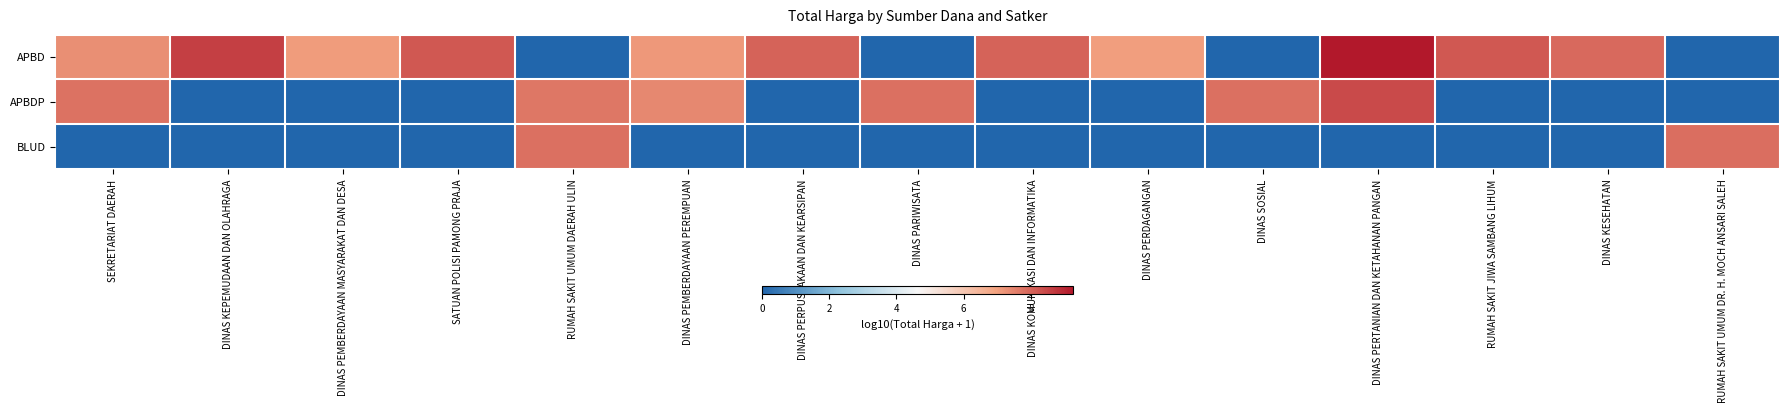

Reading left to right, extract all data points from this chart.

APBD: SEKRETARIAT DAERAH=7.3	DINAS KEPEMUDAAN DAN OLAHRAGA=8.6	DINAS PEMBERDAYAAN MASYARAKAT DAN DESA=7.1	SATUAN POLISI PAMONG PRAJA=8.2	RUMAH SAKIT UMUM DAERAH ULIN=0.0	DINAS PEMBERDAYAAN PEREMPUAN=7.2	DINAS PERPUSTAKAAN DAN KEARSIPAN=8.0	DINAS PARIWISATA=0.0	DINAS KOMUNIKASI DAN INFORMATIKA=8.0	DINAS PERDAGANGAN=7.0	DINAS SOSIAL=0.0	DINAS PERTANIAN DAN KETAHANAN PANGAN=9.3	RUMAH SAKIT JIWA SAMBANG LIHUM=8.2	DINAS KESEHATAN=7.9	RUMAH SAKIT UMUM DR. H. MOCH ANSARI SALEH=0.0
APBDP: SEKRETARIAT DAERAH=7.7	DINAS KEPEMUDAAN DAN OLAHRAGA=0.0	DINAS PEMBERDAYAAN MASYARAKAT DAN DESA=0.0	SATUAN POLISI PAMONG PRAJA=0.0	RUMAH SAKIT UMUM DAERAH ULIN=7.7	DINAS PEMBERDAYAAN PEREMPUAN=7.4	DINAS PERPUSTAKAAN DAN KEARSIPAN=0.0	DINAS PARIWISATA=7.8	DINAS KOMUNIKASI DAN INFORMATIKA=0.0	DINAS PERDAGANGAN=0.0	DINAS SOSIAL=7.8	DINAS PERTANIAN DAN KETAHANAN PANGAN=8.4	RUMAH SAKIT JIWA SAMBANG LIHUM=0.0	DINAS KESEHATAN=0.0	RUMAH SAKIT UMUM DR. H. MOCH ANSARI SALEH=0.0
BLUD: SEKRETARIAT DAERAH=0.0	DINAS KEPEMUDAAN DAN OLAHRAGA=0.0	DINAS PEMBERDAYAAN MASYARAKAT DAN DESA=0.0	SATUAN POLISI PAMONG PRAJA=0.0	RUMAH SAKIT UMUM DAERAH ULIN=7.8	DINAS PEMBERDAYAAN PEREMPUAN=0.0	DINAS PERPUSTAKAAN DAN KEARSIPAN=0.0	DINAS PARIWISATA=0.0	DINAS KOMUNIKASI DAN INFORMATIKA=0.0	DINAS PERDAGANGAN=0.0	DINAS SOSIAL=0.0	DINAS PERTANIAN DAN KETAHANAN PANGAN=0.0	RUMAH SAKIT JIWA SAMBANG LIHUM=0.0	DINAS KESEHATAN=0.0	RUMAH SAKIT UMUM DR. H. MOCH ANSARI SALEH=7.8